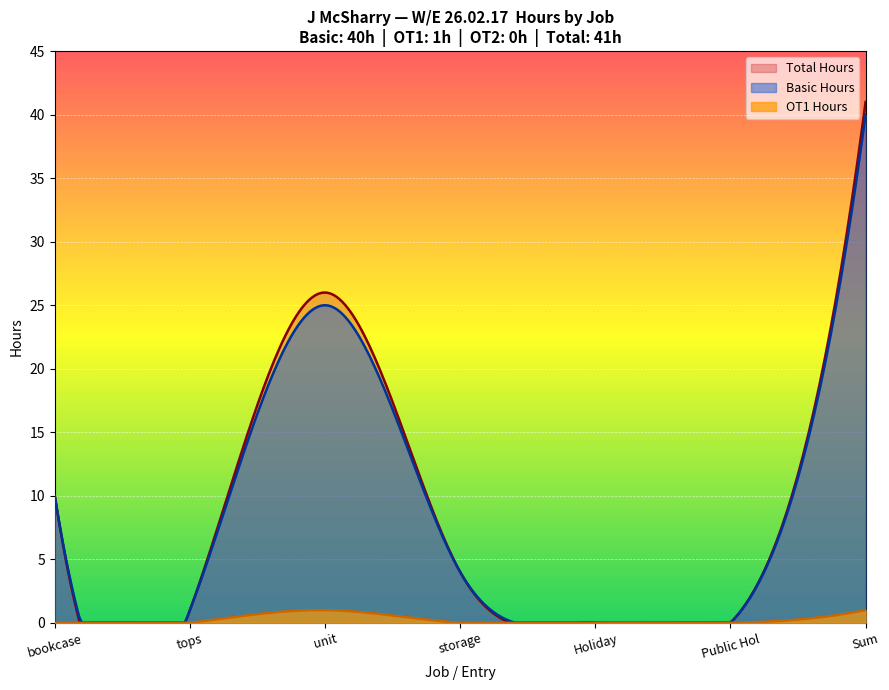

What is the highest value of the Basic Hours series?

40.0